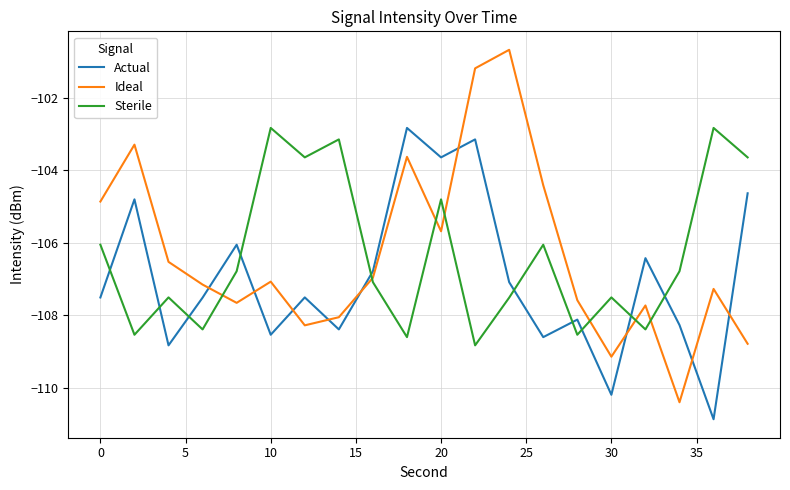

Which series ends up on top after the final intersection of Sterile and Ideal?

Sterile